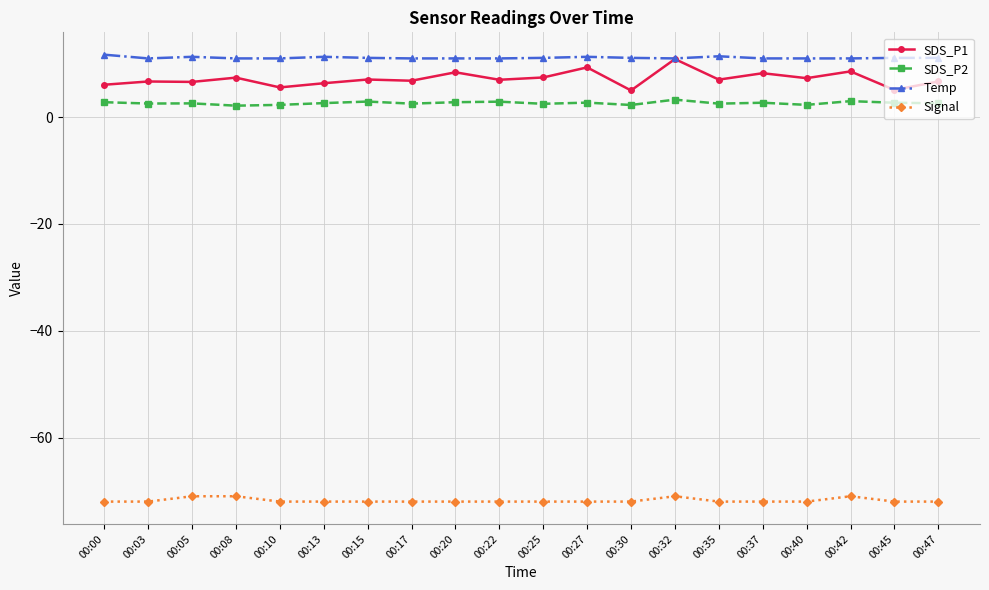

True or false: SDS_P1 has more than 1 points higher than both neighbors.

True